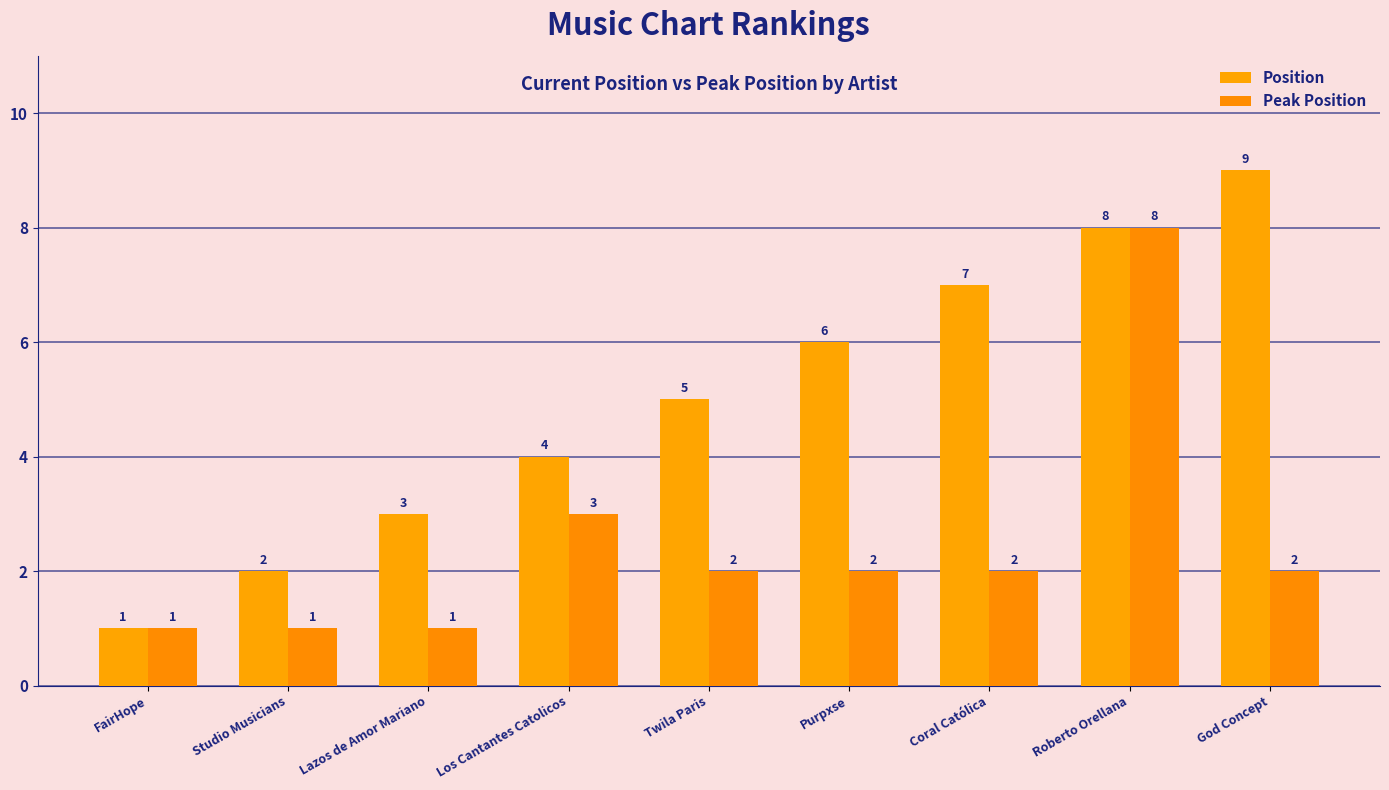

List the series in order of their peak value, highest first.

Position, Peak Position